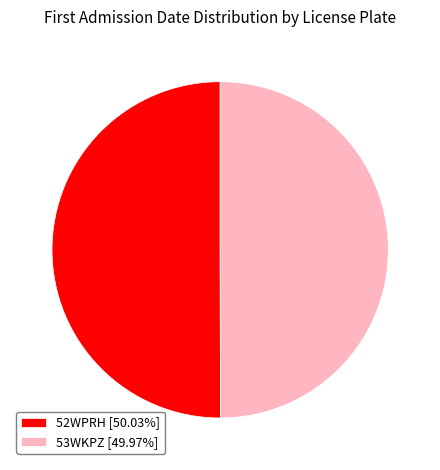

Approximately how many times larger is the value at 52WPRH [50.03%] compared to 53WKPZ [49.97%]?

1.0